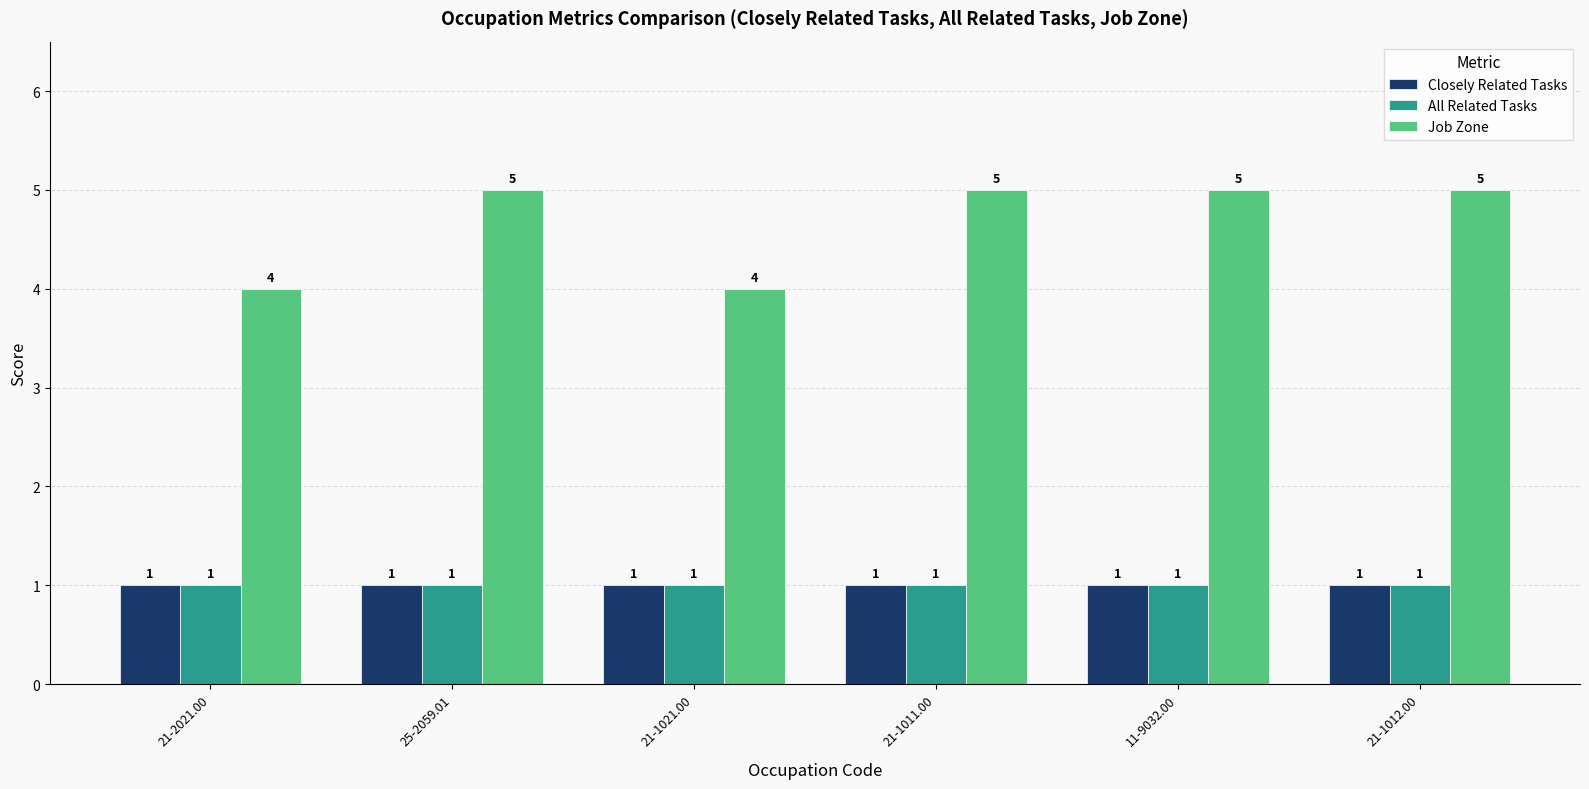

What is the smallest value displayed?

1